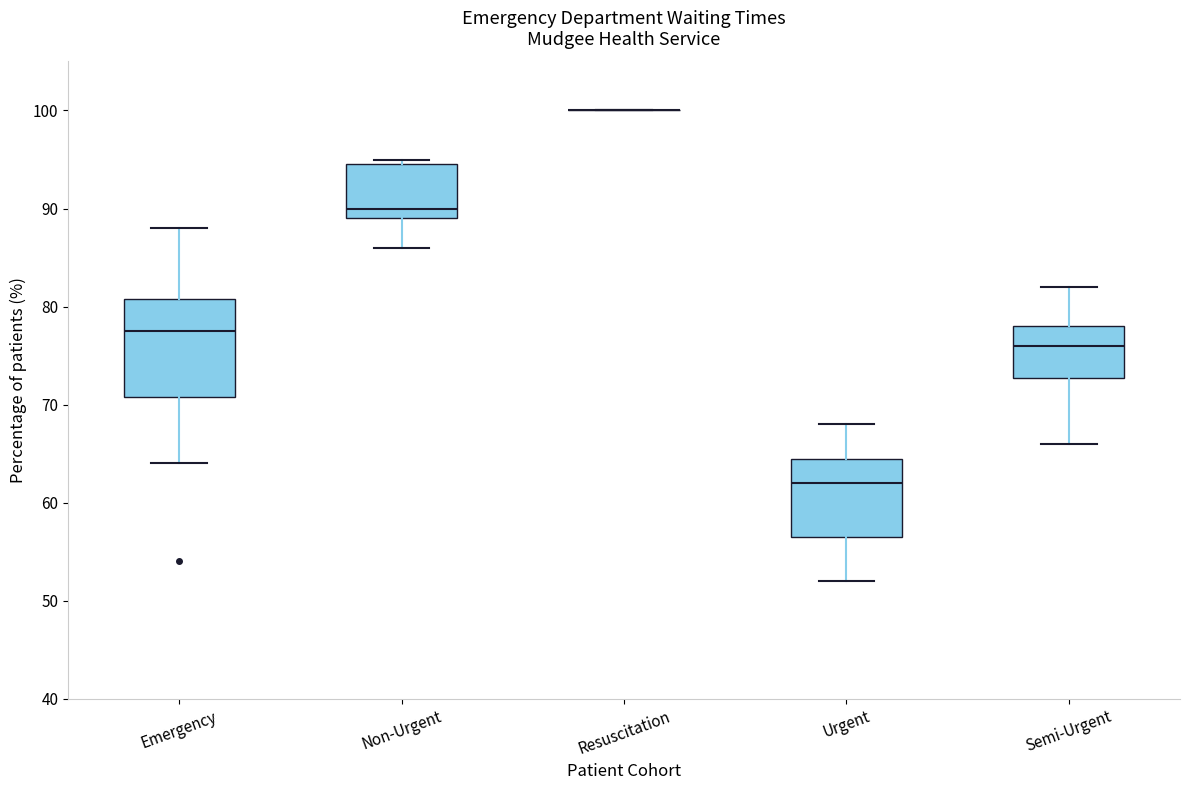

Comparing the boxes themselves (not the whiskers), which one is the tallest?

Emergency